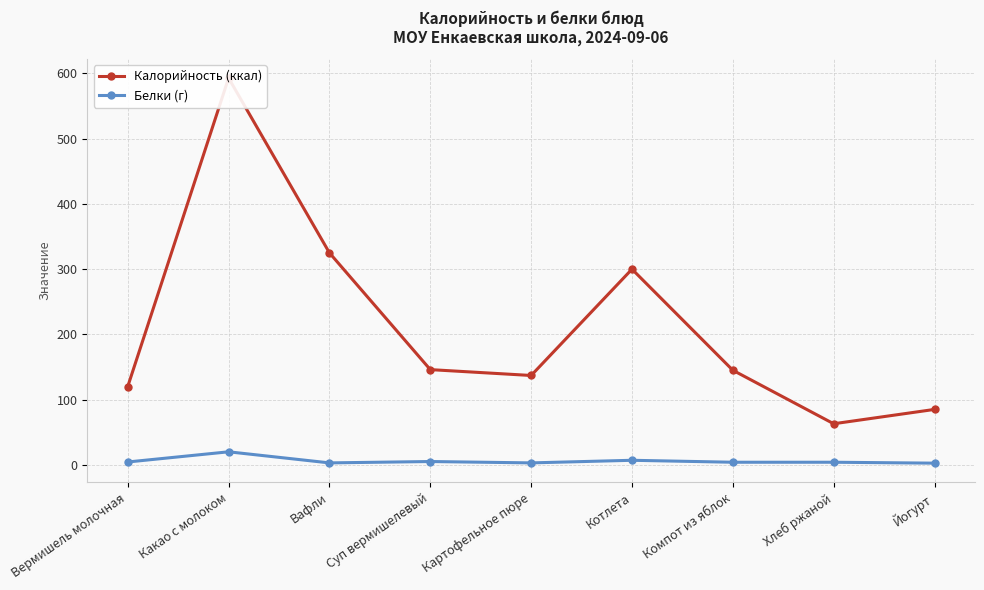

What is the sum of all Калорийность (ккал) values?

1914.0